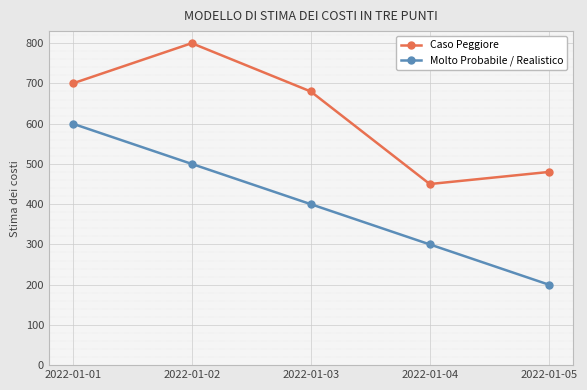

The Molto Probabile / Realistico series shows 500 at 2022-01-02. True or false?

True